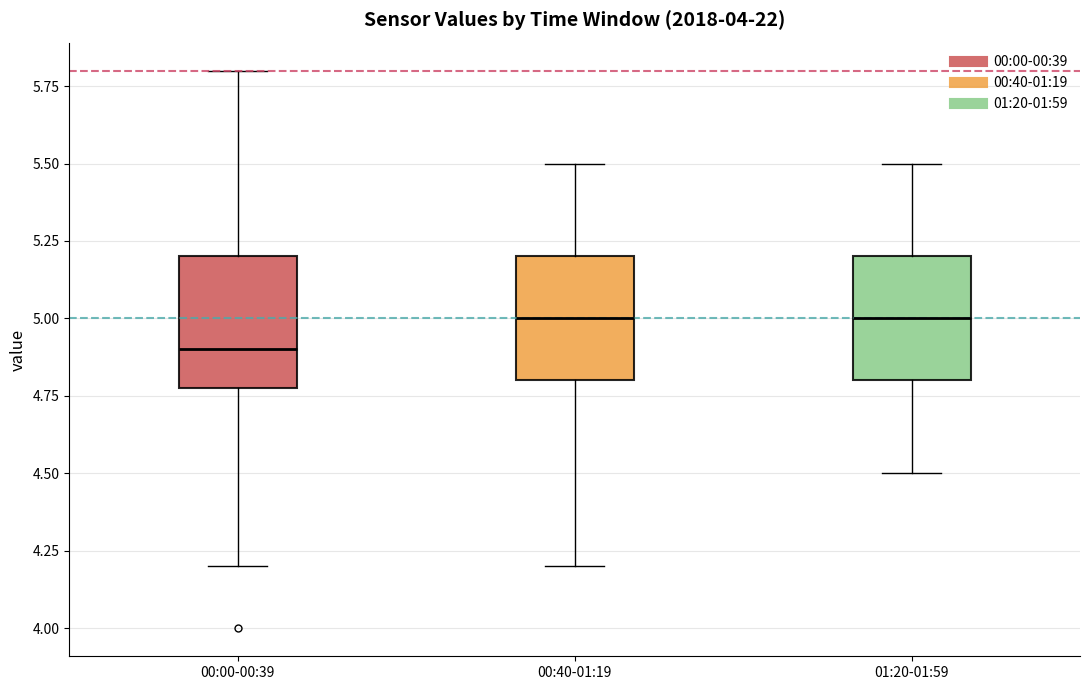

Reading left to right, read every box against the y-axis: the position of its median line, the range the box covers, and the ends of its whiskers. The values are not printed on the chart, so give them approximately, as read against the axis.

00:00-00:39: median 4.9, box 4.8 to 5.2, whiskers 4.2 to 5.8
00:40-01:19: median 5.0, box 4.8 to 5.2, whiskers 4.2 to 5.5
01:20-01:59: median 5.0, box 4.8 to 5.2, whiskers 4.5 to 5.5